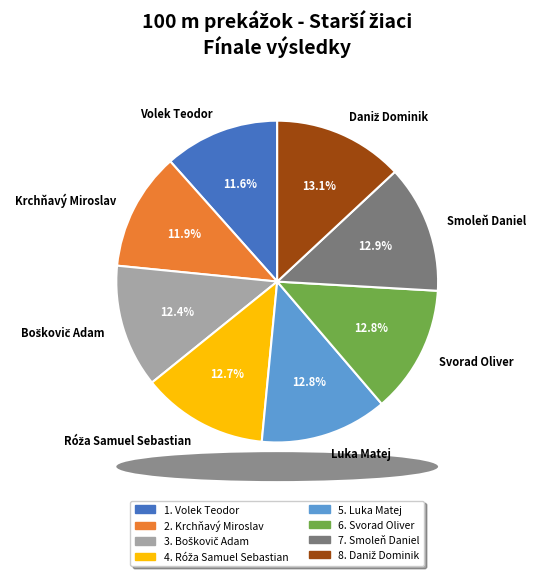

Is Krchňavý Miroslav the majority of the pie?

No